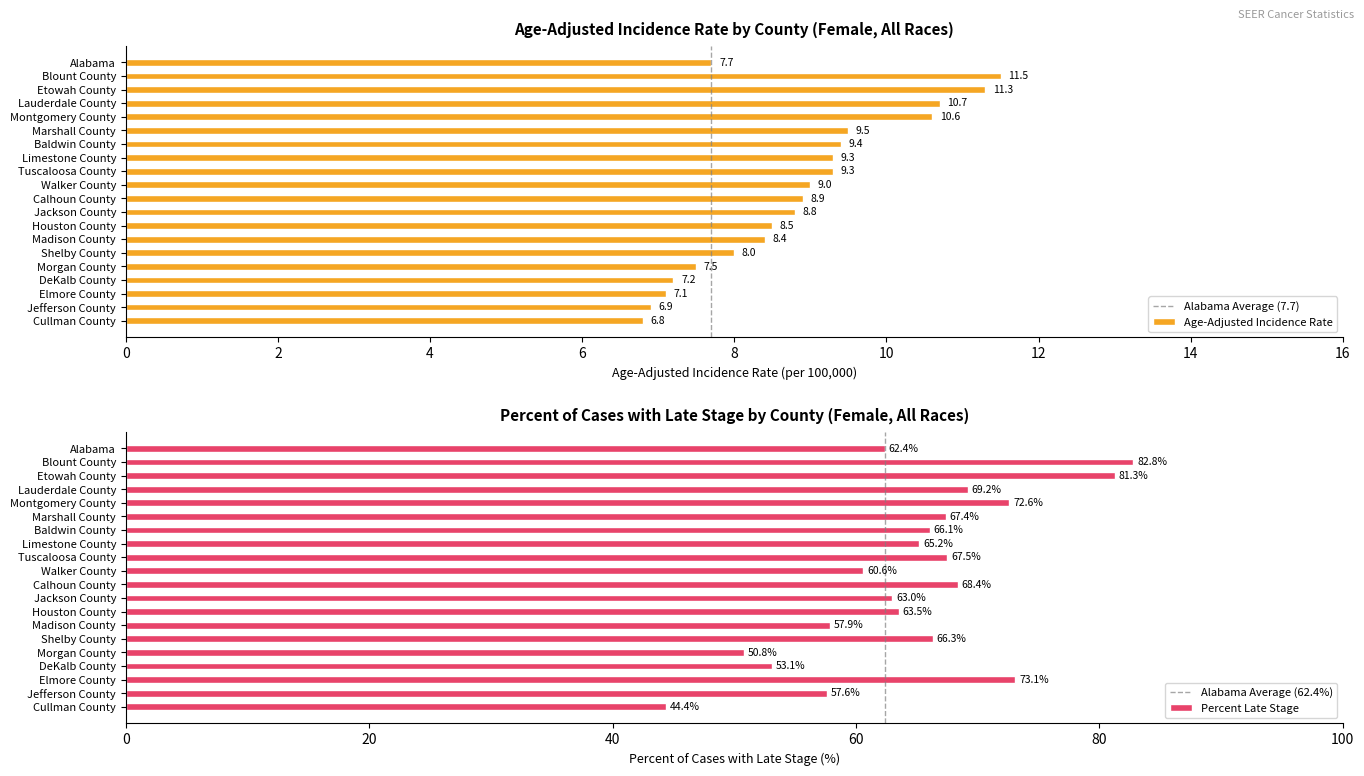

Are the bars grouped side by side (vs. stacked)?

Yes